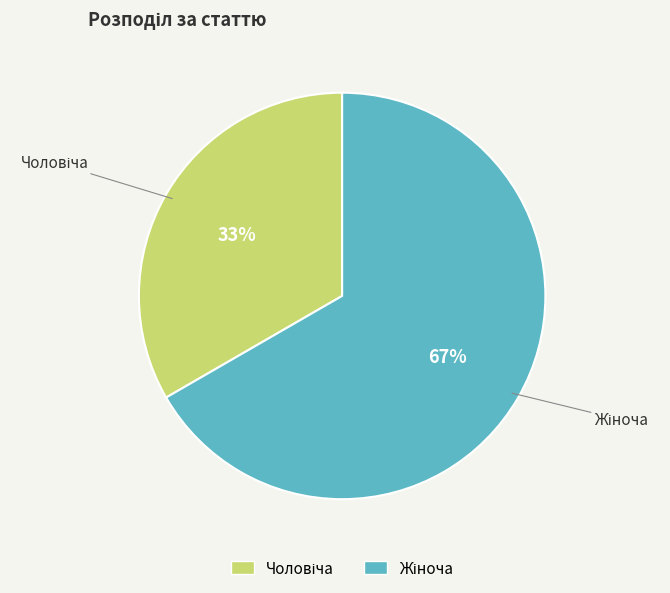

To the nearest percent, what is the average slice percentage?

50%